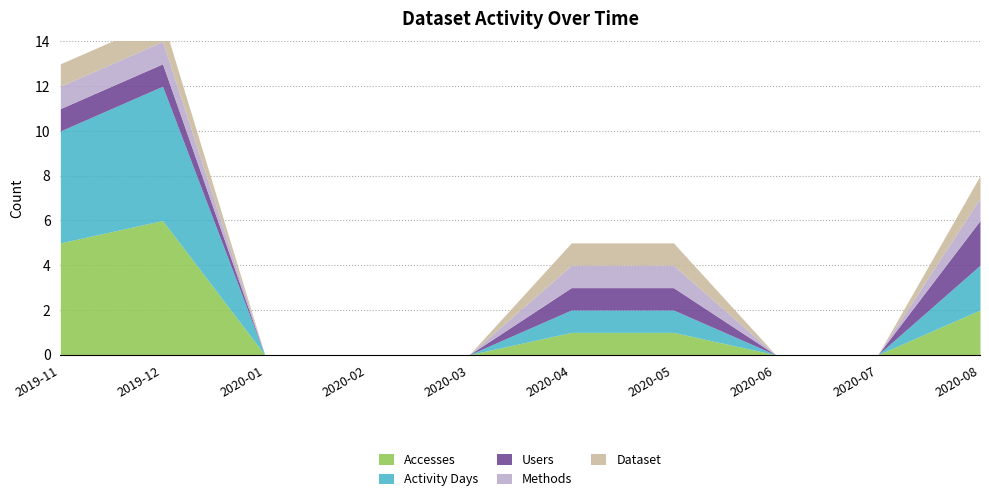

Which series has the largest range (max minus min)?

Accesses